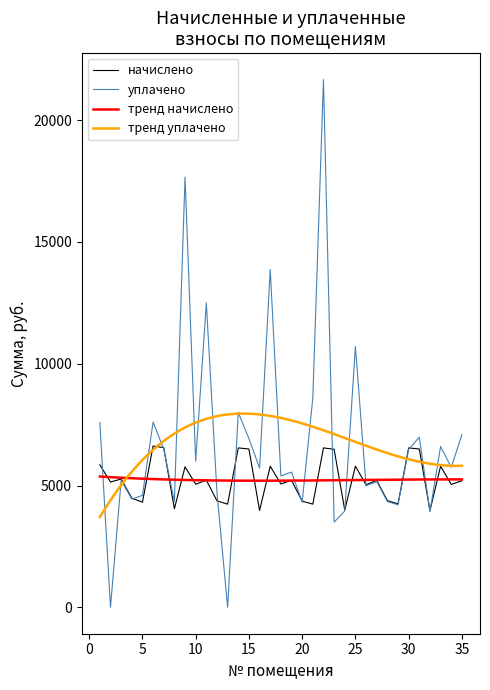

Does the chart display data point markers on the line(s)?

No